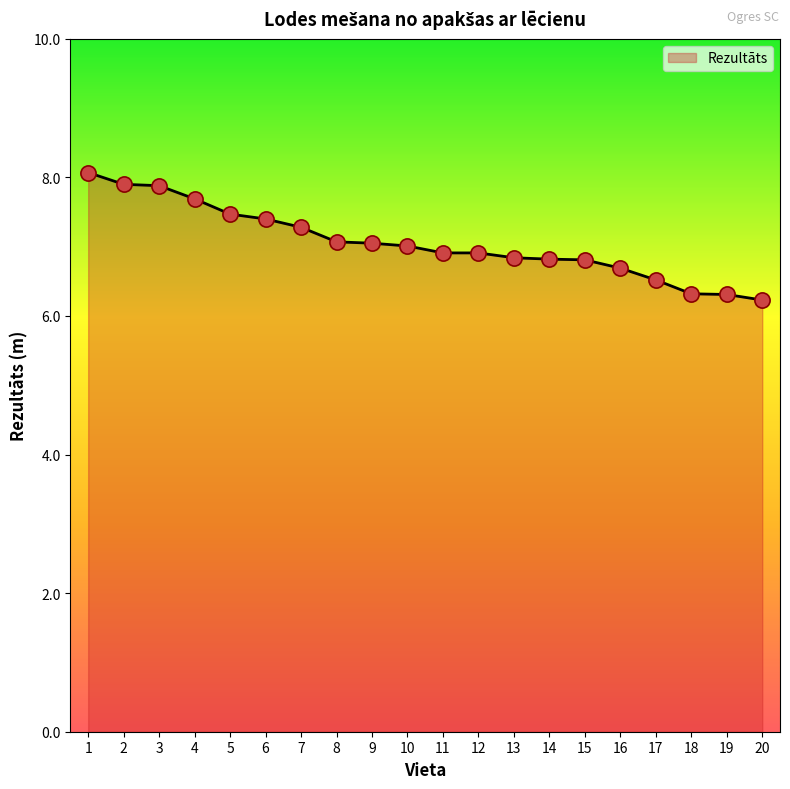

Between 2 and 5, which is larger?

2